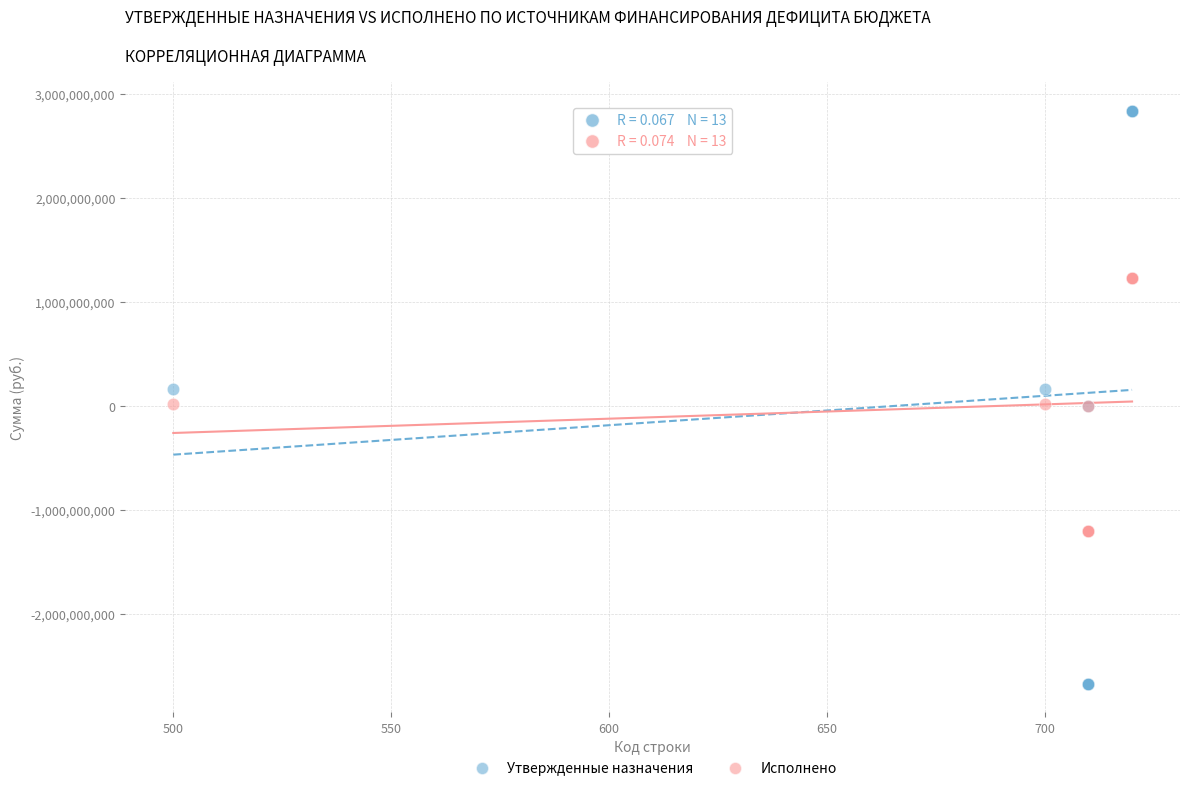

Which series reaches the maximum Y coordinate?

Утвержденные назначения